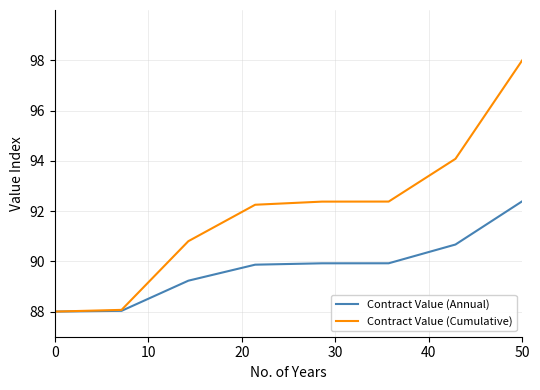

Which series has the widest spread of values?

Contract Value (Cumulative)